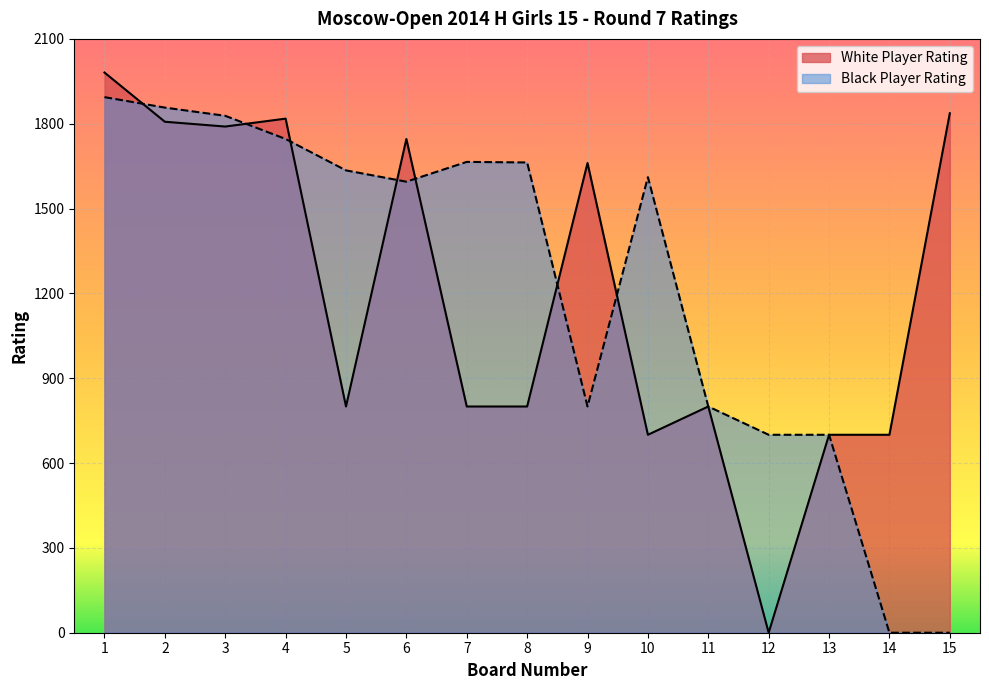

True or false: White Player Rating and Black Player Rating cross at least once.

True